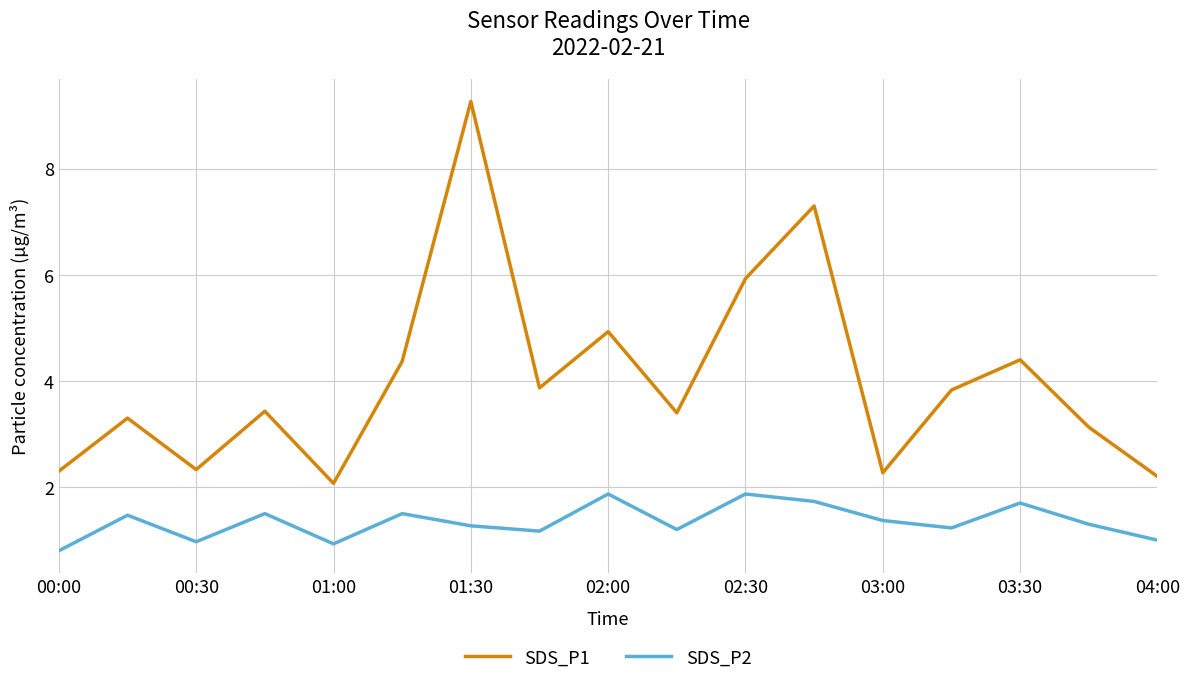

List the series in order of their overall mean, highest first.

SDS_P1, SDS_P2